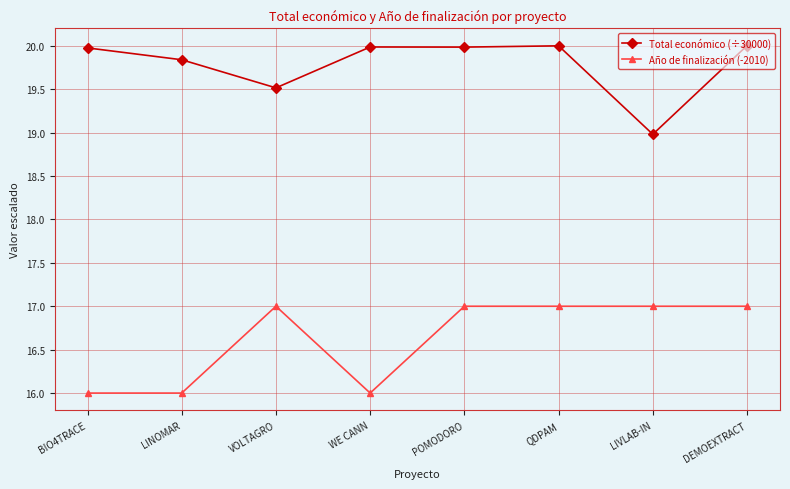

Is it true that Total económico (÷30000) equals 34.6 at QDPAM?

False